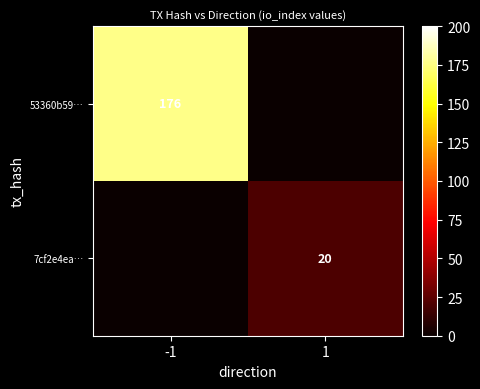

The 7cf2e4ea… series shows 20 at 1. True or false?

True